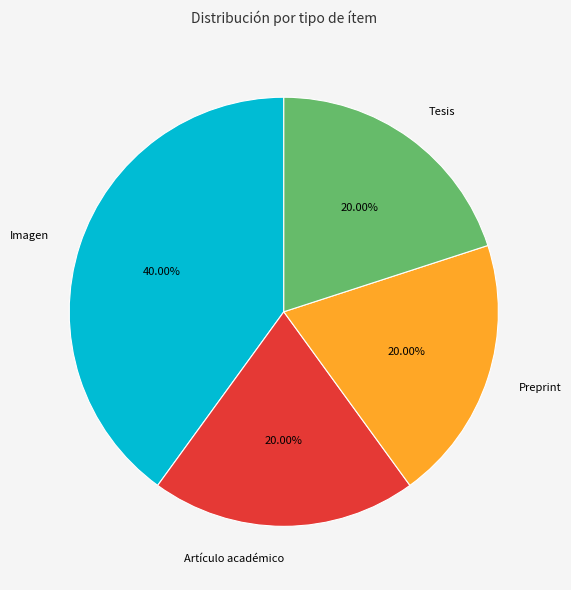

What is the largest slice in the pie chart?

Imagen